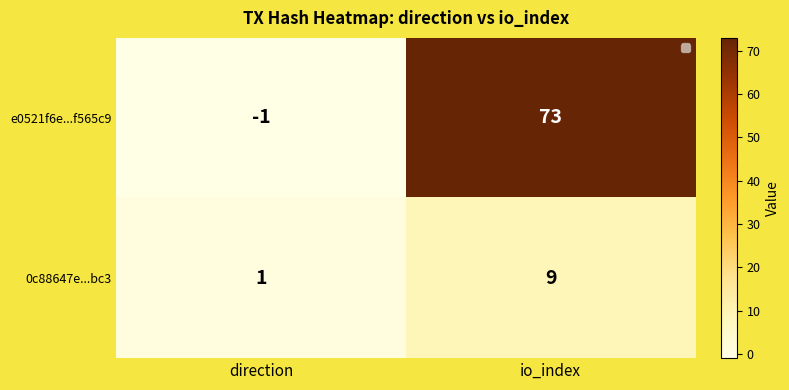

Reading left to right, list all the values displayed in this chart.

e0521f6e...f565c9: direction=-1	io_index=73
0c88647e...bc3: direction=1	io_index=9